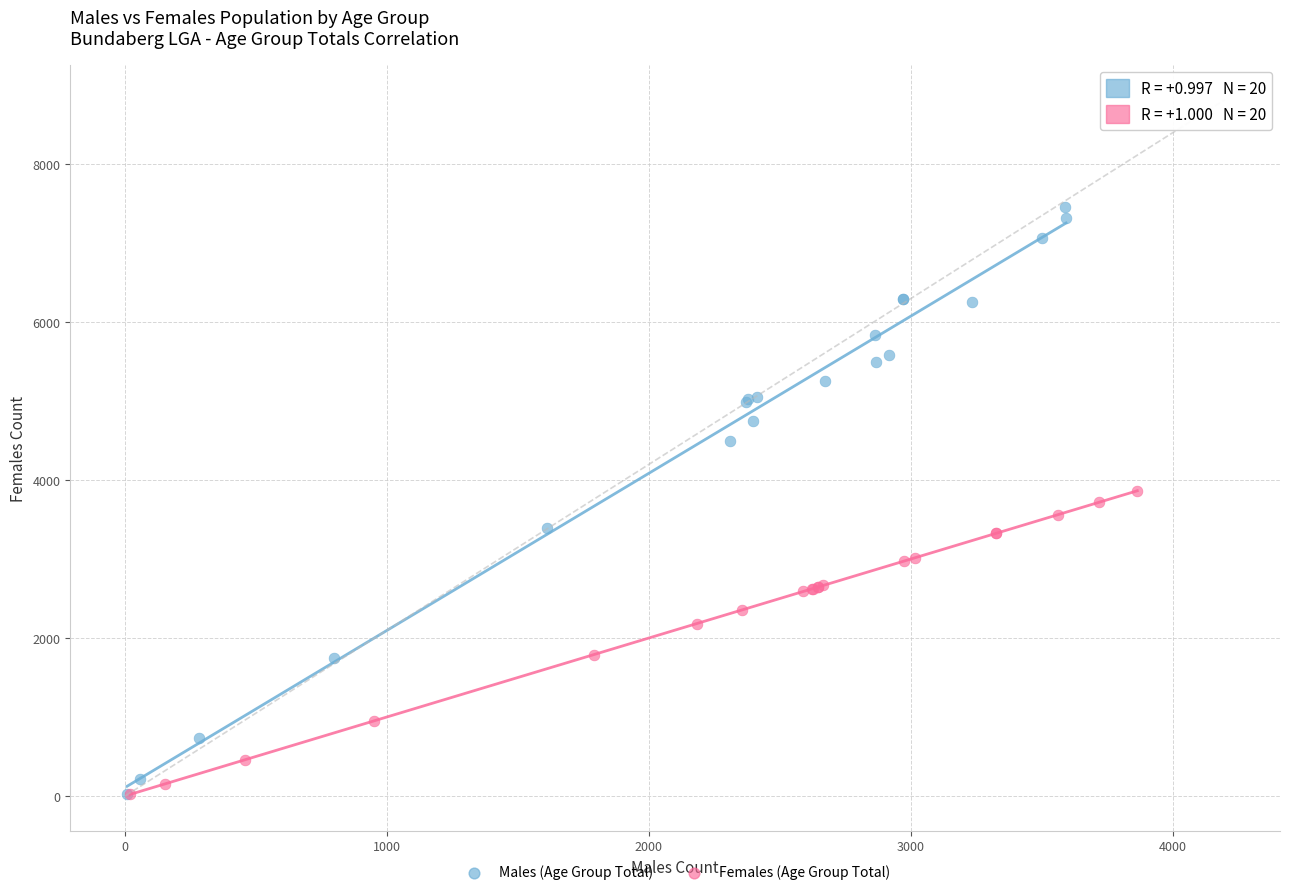

Which series has the widest spread of Y values?

Males (Age Group Total)